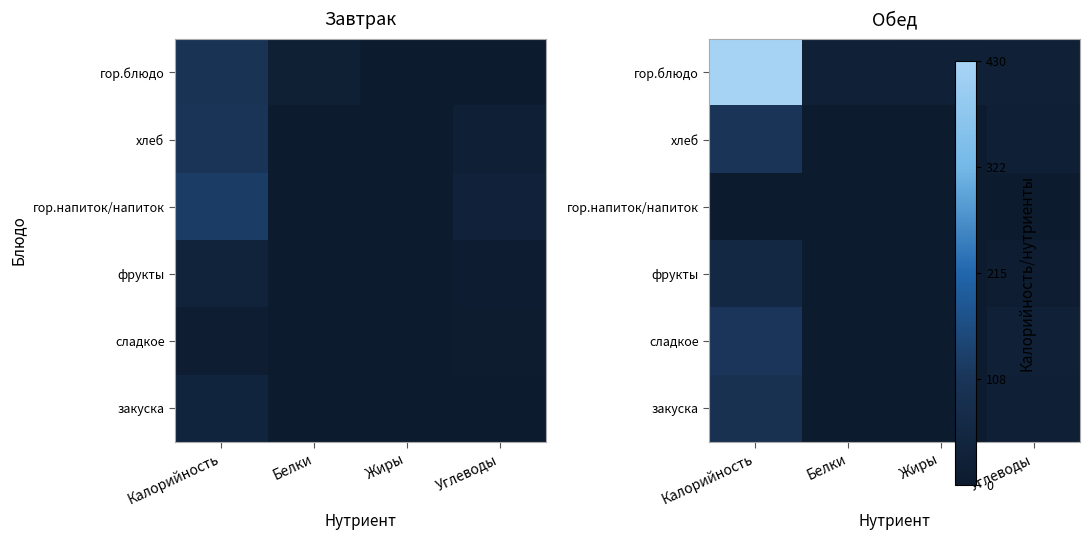

Count the number of data series in this chart.

6